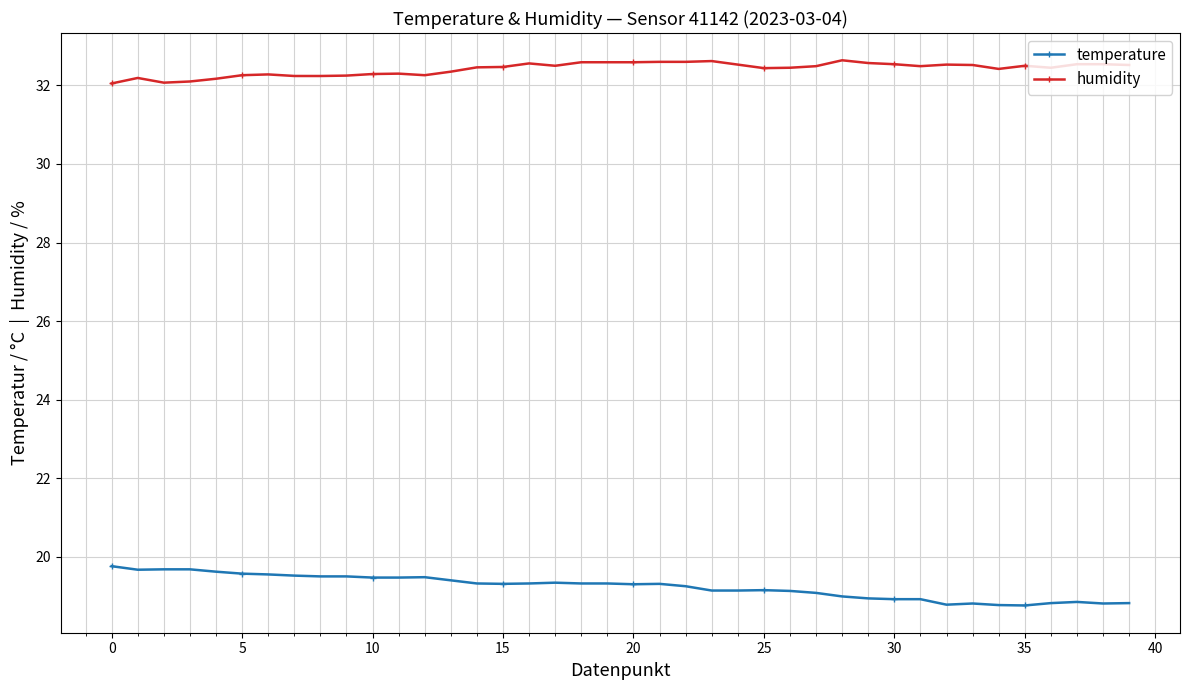

What is the value of the humidity point at the 8th from the left?

32.2